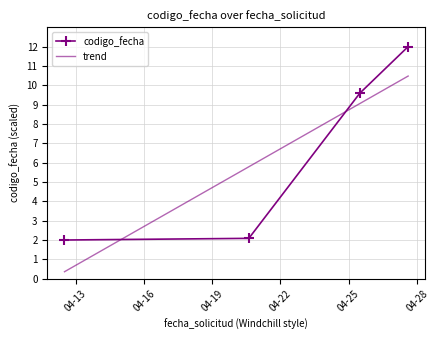

The trend series shows 2.3 at 04-13. True or false?

False